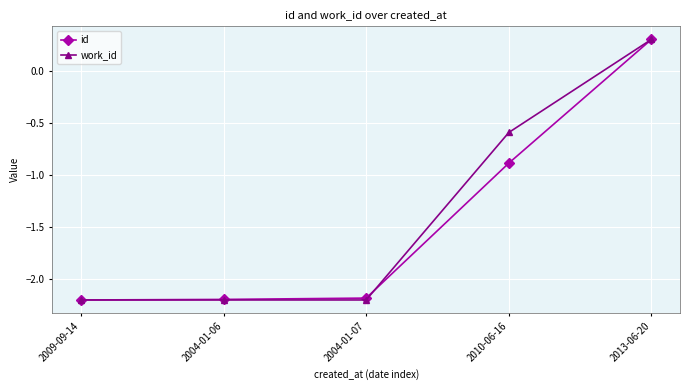

Which series has the largest total across all categories?

work_id